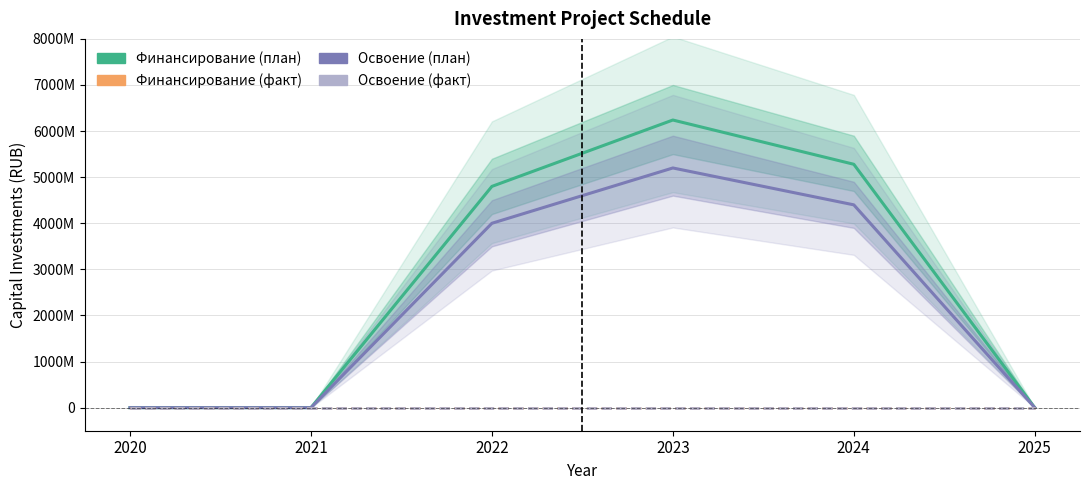

List the series in order of their peak value, lowest first.

Финансирование (факт), Освоение (факт), Освоение (план), Финансирование (план)